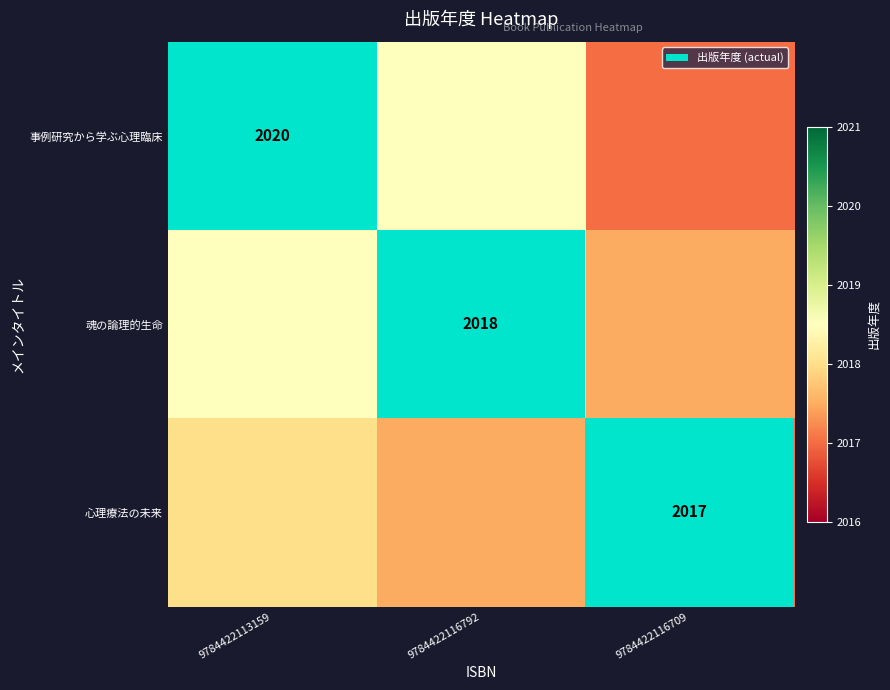

The value of 魂の論理的生命 at 9784422116792 is 2018.0. True or false?

True